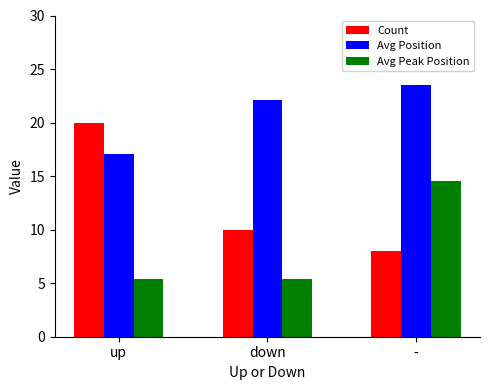

The value of Avg Position at up is 17.1. True or false?

True